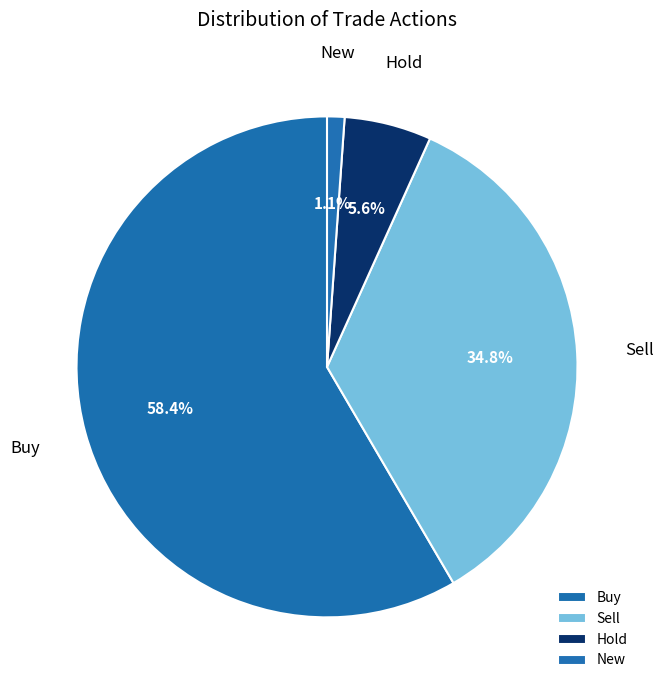

Is there any slice that represents more than half of the pie?

Yes